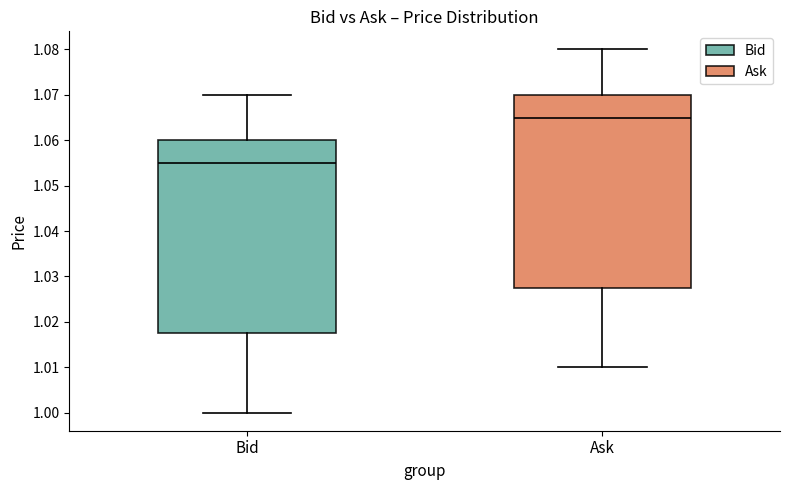

Which box has the lowest median line?

Bid